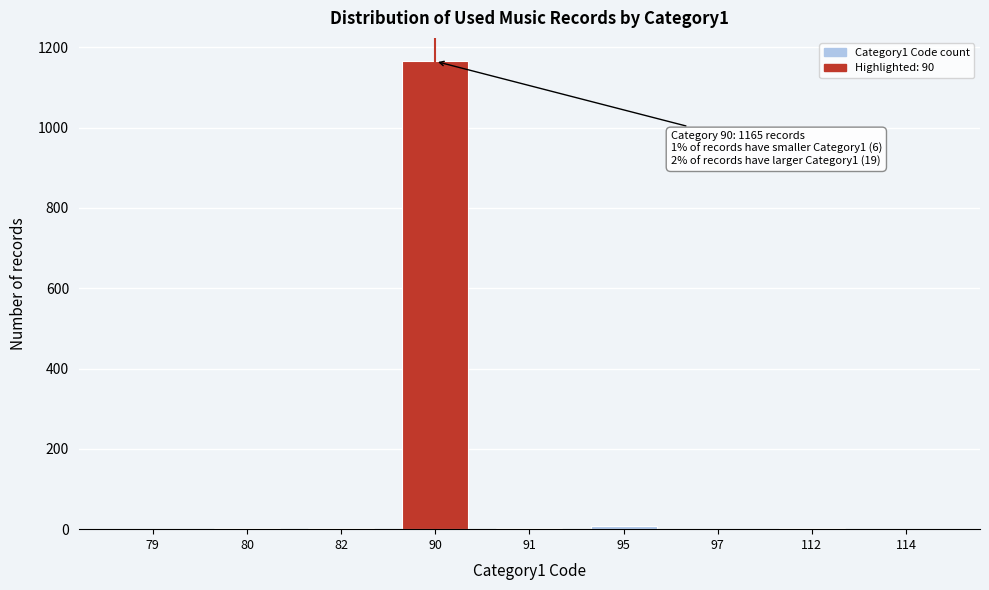

What is the sum of all values?

1190